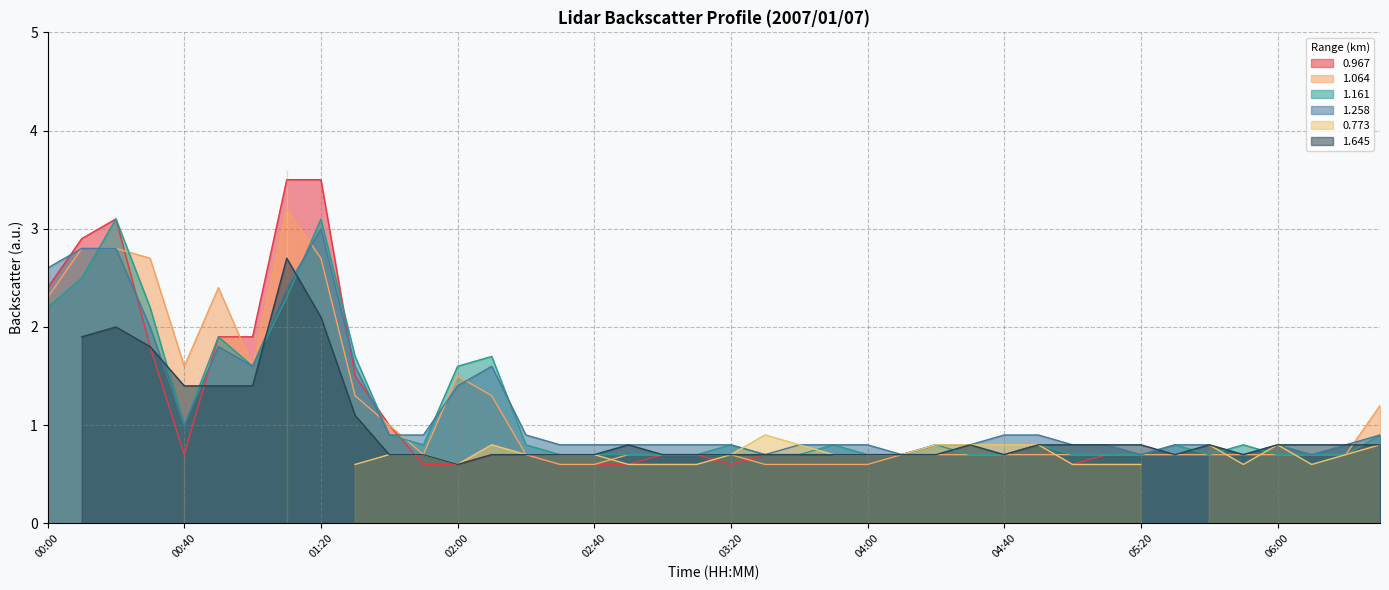

What is the label of the 4th point from the right?

06:00